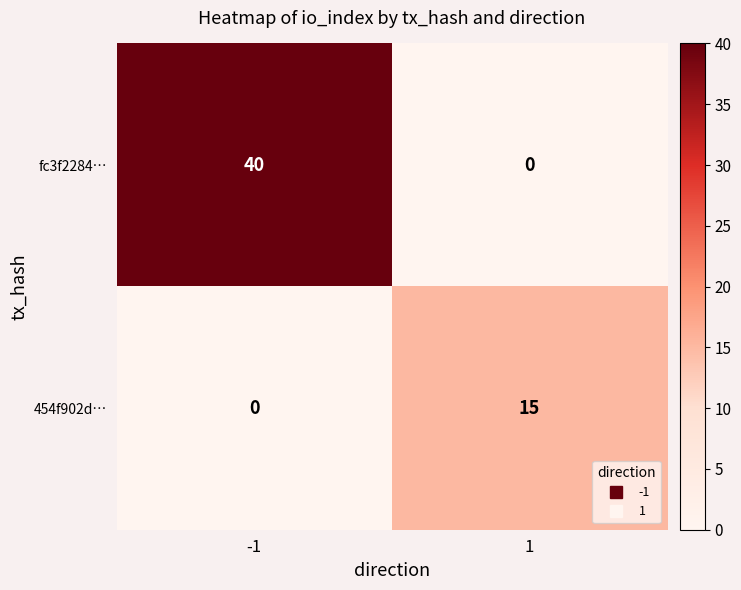

Which series has the largest range (max minus min)?

fc3f2284…